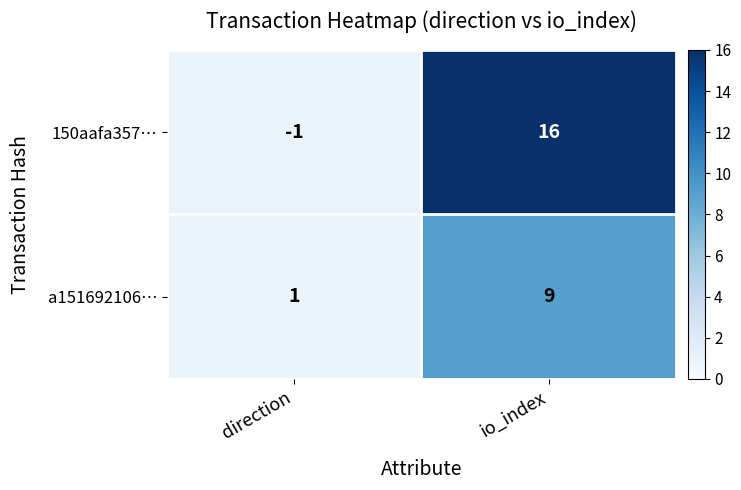

At which label is 150aafa357… closest to 7?

direction